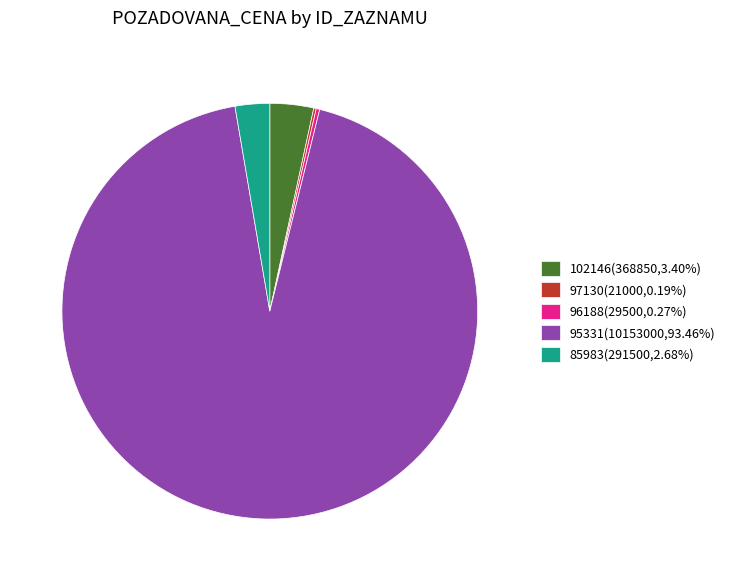

Does any single category account for the majority?

Yes